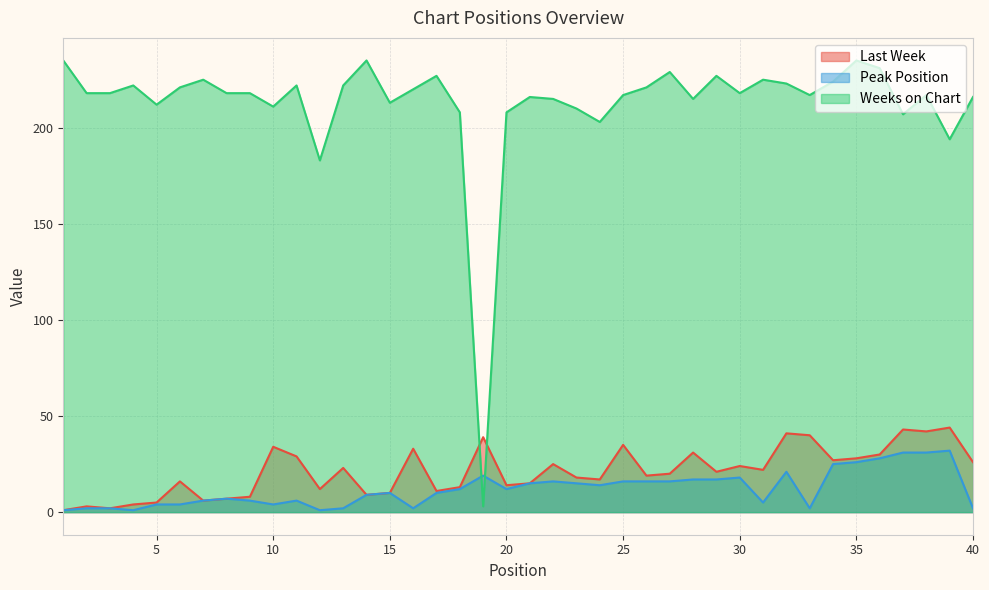

True or false: Peak Position has a value of 17 at 28.

True